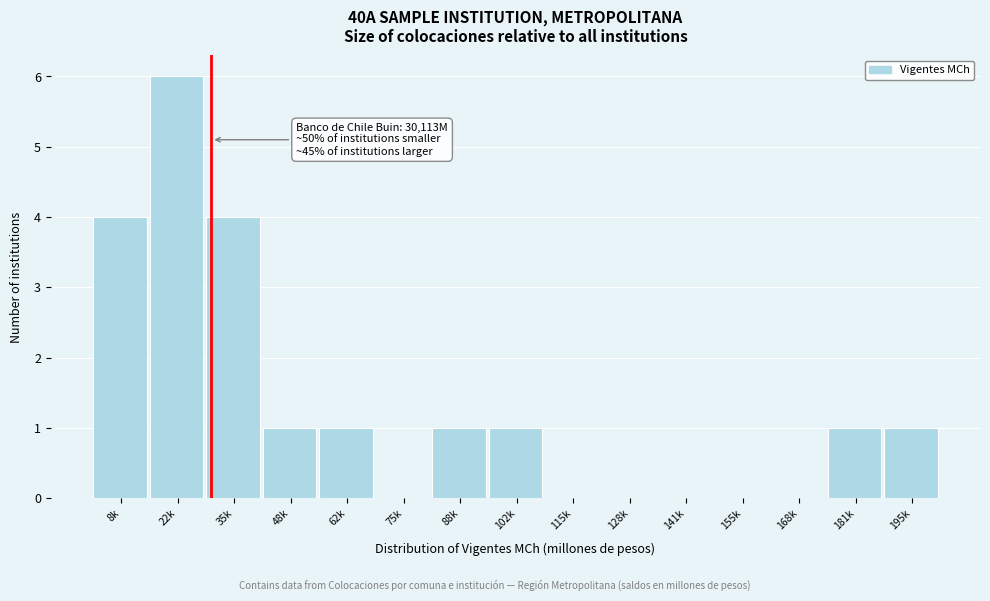

Reading right to left, what are all the values shown in this chart?

195k=1	181k=1	168k=0	155k=0	141k=0	128k=0	115k=0	102k=1	88k=1	75k=0	62k=1	48k=1	35k=4	22k=6	8k=4